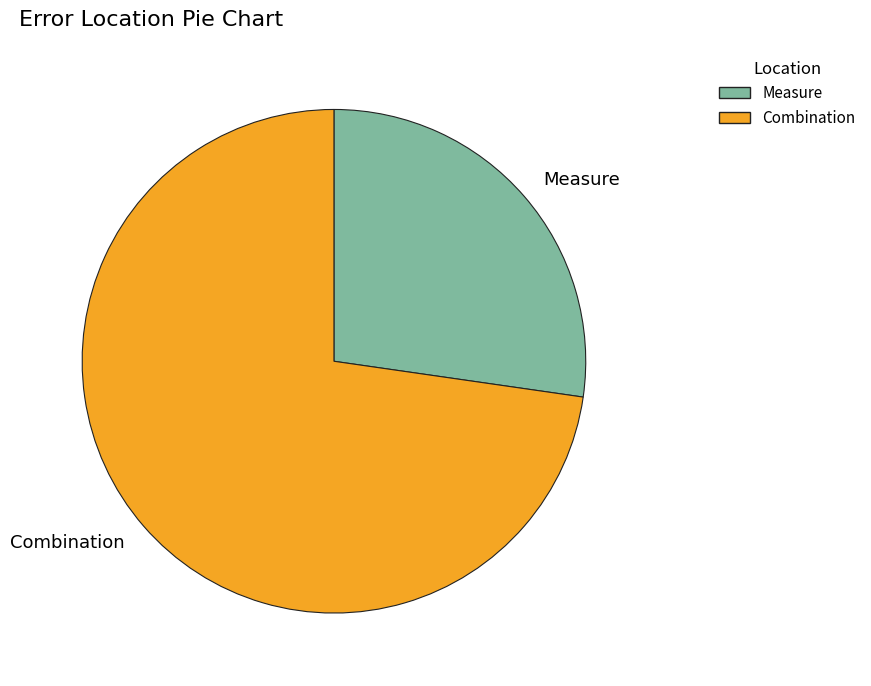

Which has a higher value, Measure or Combination?

Combination